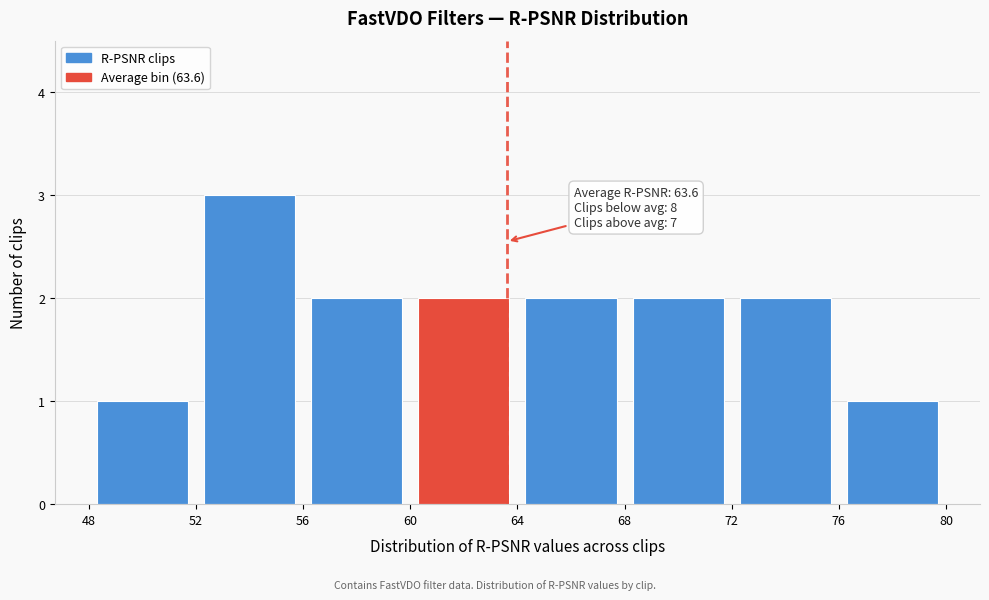

Over which range of the x-axis is the bar tallest?

52 to 56